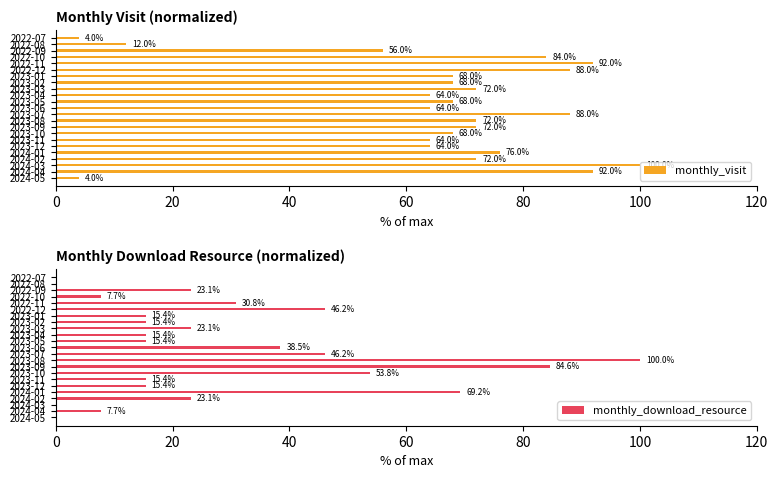

Is it true that monthly_download_resource equals 0.0 at 2022-08?

True